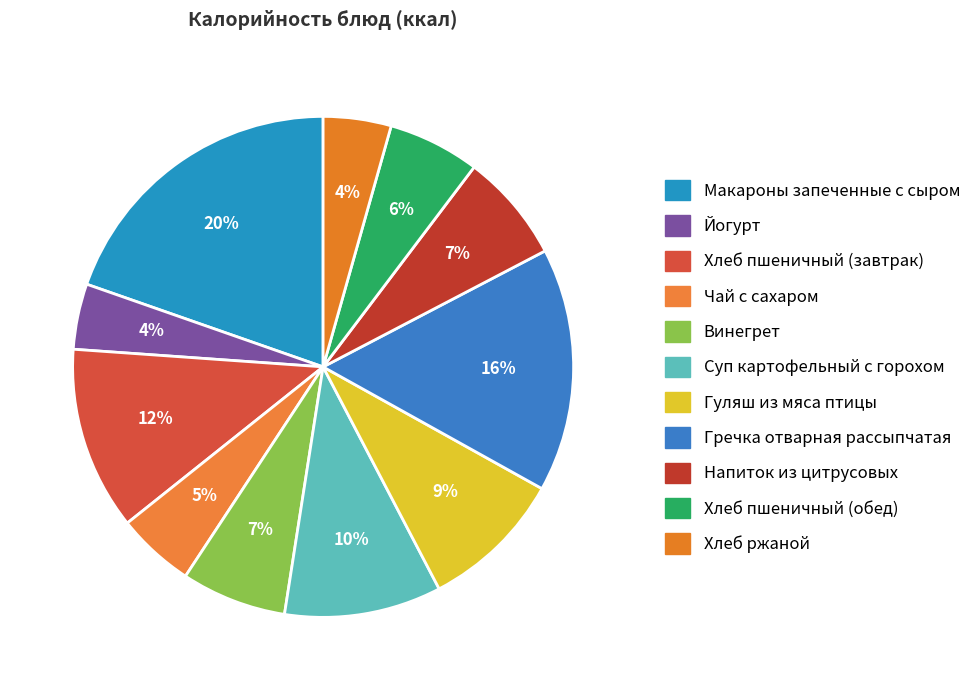

How many segments does this pie chart have?

11